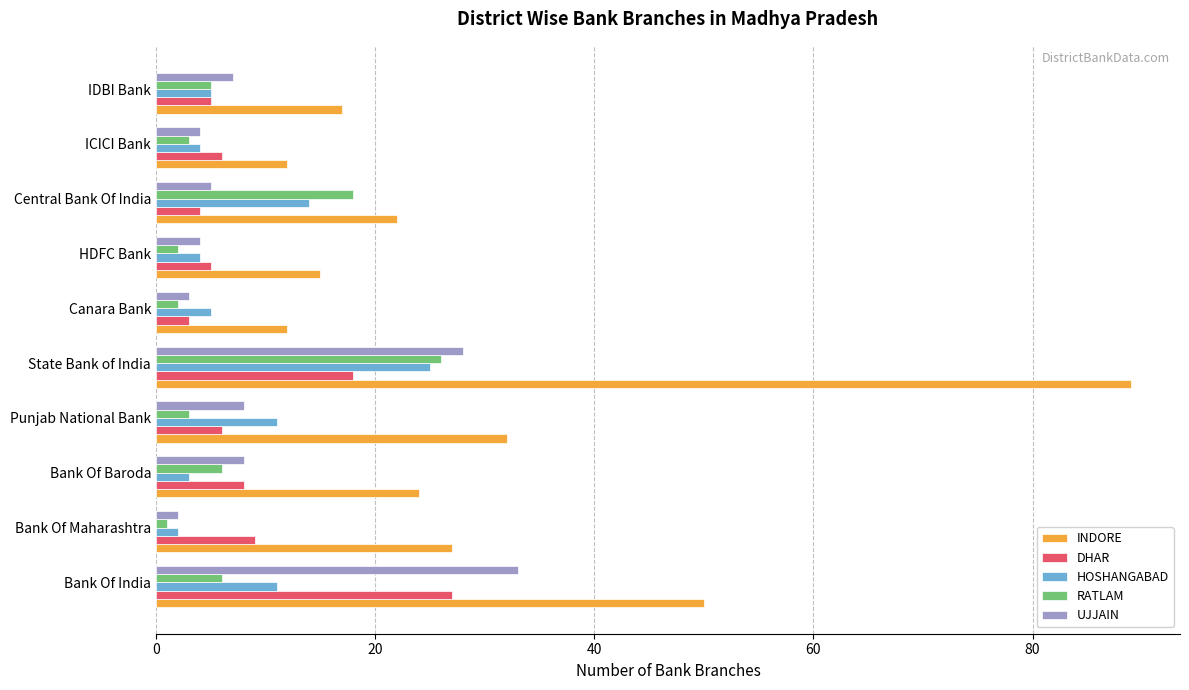

Which series has the largest total across all categories?

INDORE